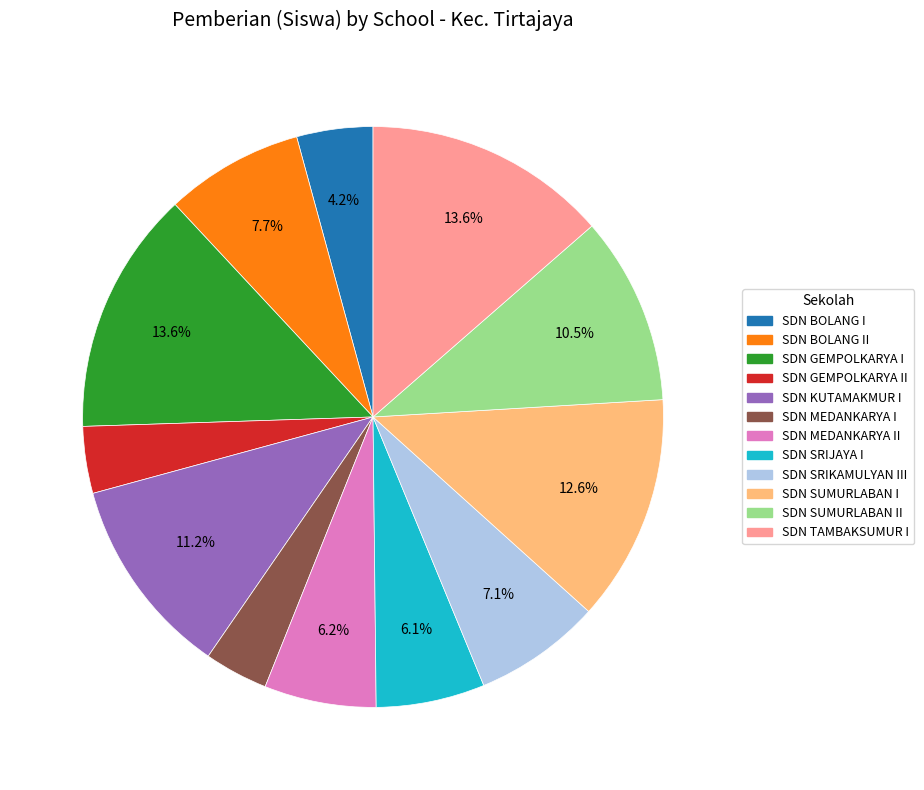

Count the number of slices in the pie.

12